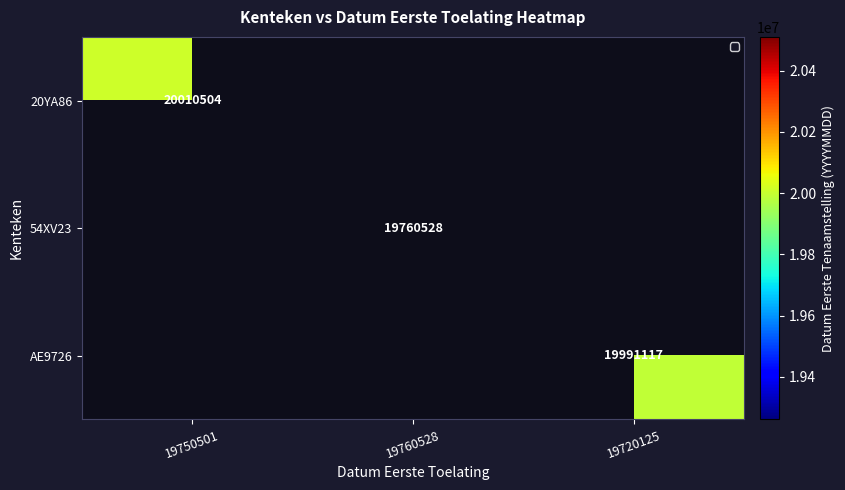

The value of AE9726 at 19720125 is 29385157.6. True or false?

False